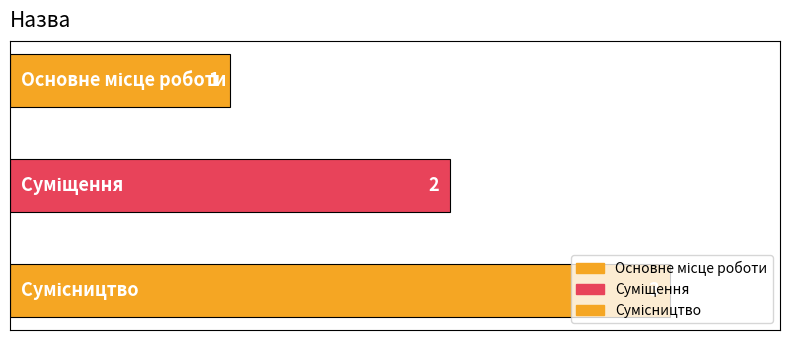

Reading right to left, transcribe all the data shown in this chart.

3	2	1